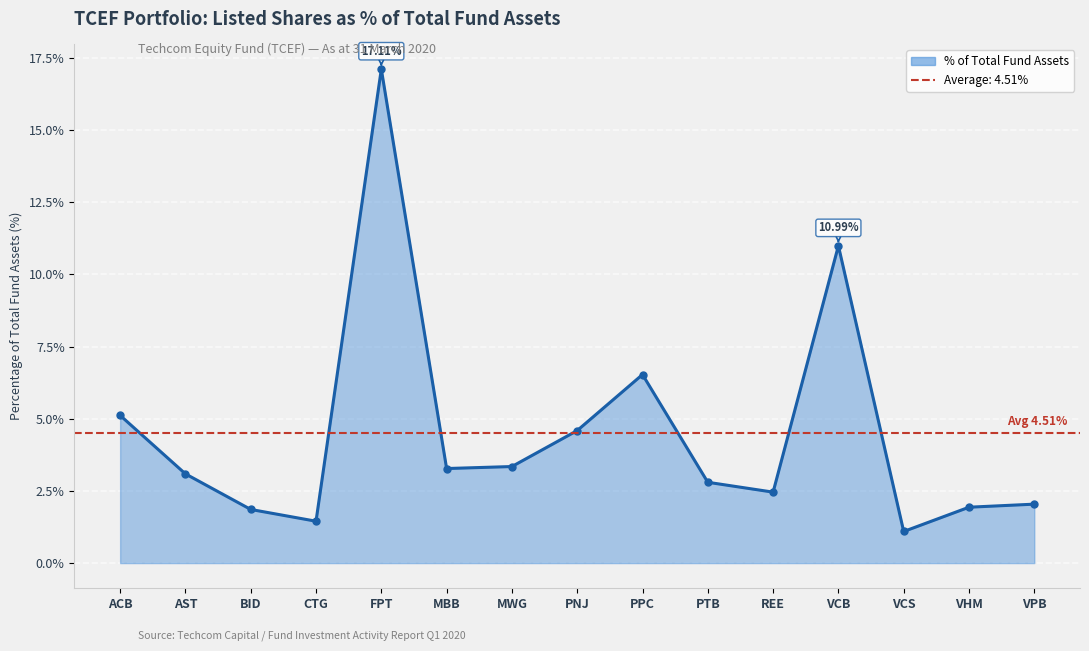

Reading left to right, extract all data points from this chart.

ACB=5.1	AST=3.1	BID=1.9	CTG=1.5	FPT=17.1	MBB=3.3	MWG=3.3	PNJ=4.6	PPC=6.5	PTB=2.8	REE=2.5	VCB=11.0	VCS=1.1	VHM=1.9	VPB=2.0